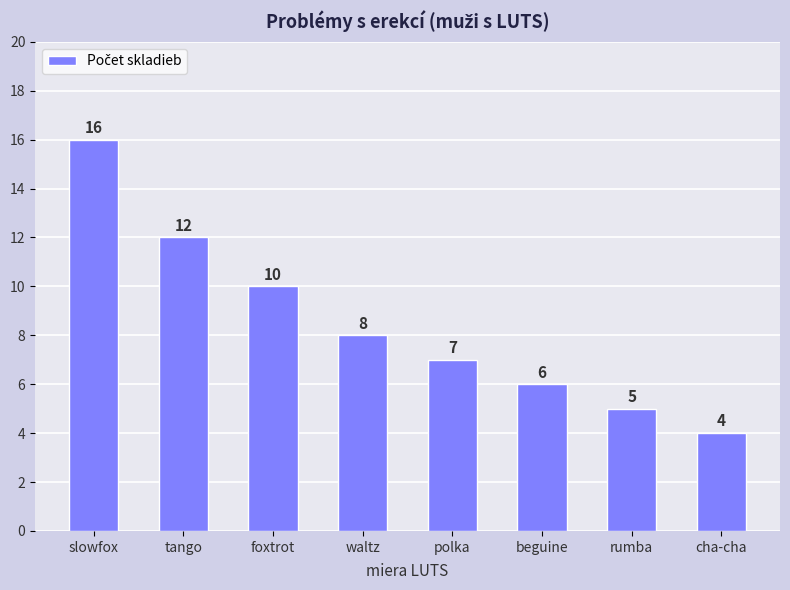

What is the change in value from polka to rumba?

-2